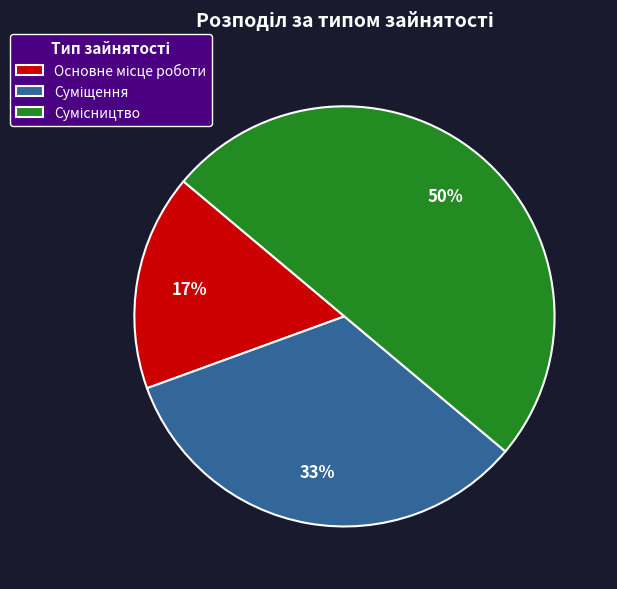

To the nearest percent, what is the difference between the largest and smallest slice percentages?

33%